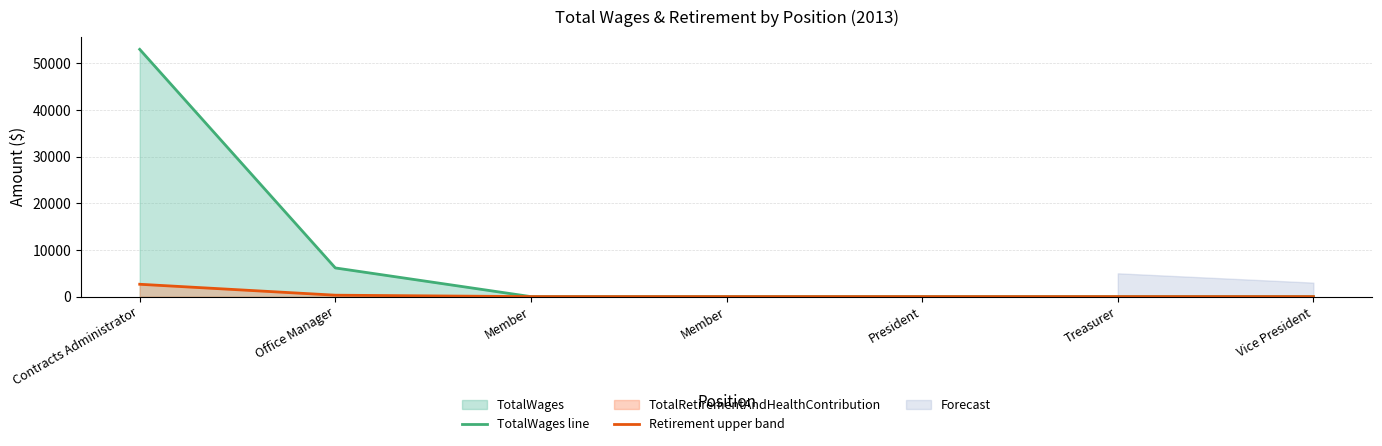

Which series has the largest range (max minus min)?

TotalWages line